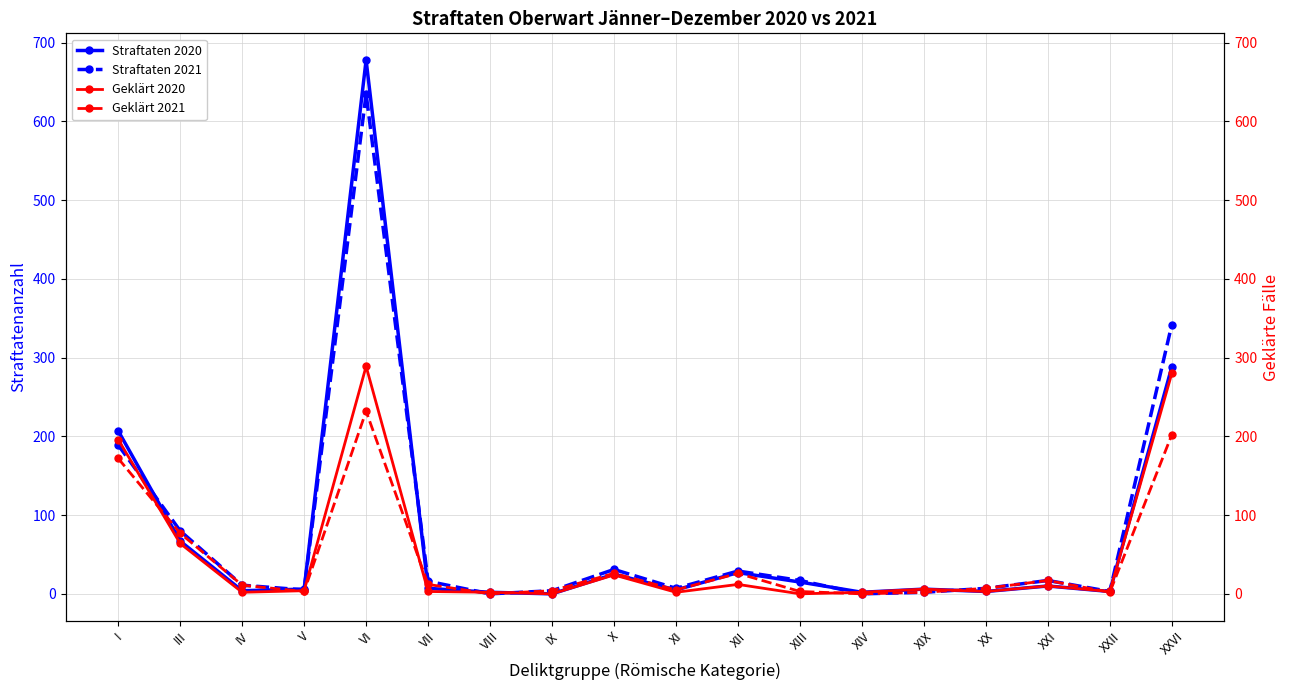

What is the difference between the second highest and minimum values in the Straftaten 2020 (ref) series?

288